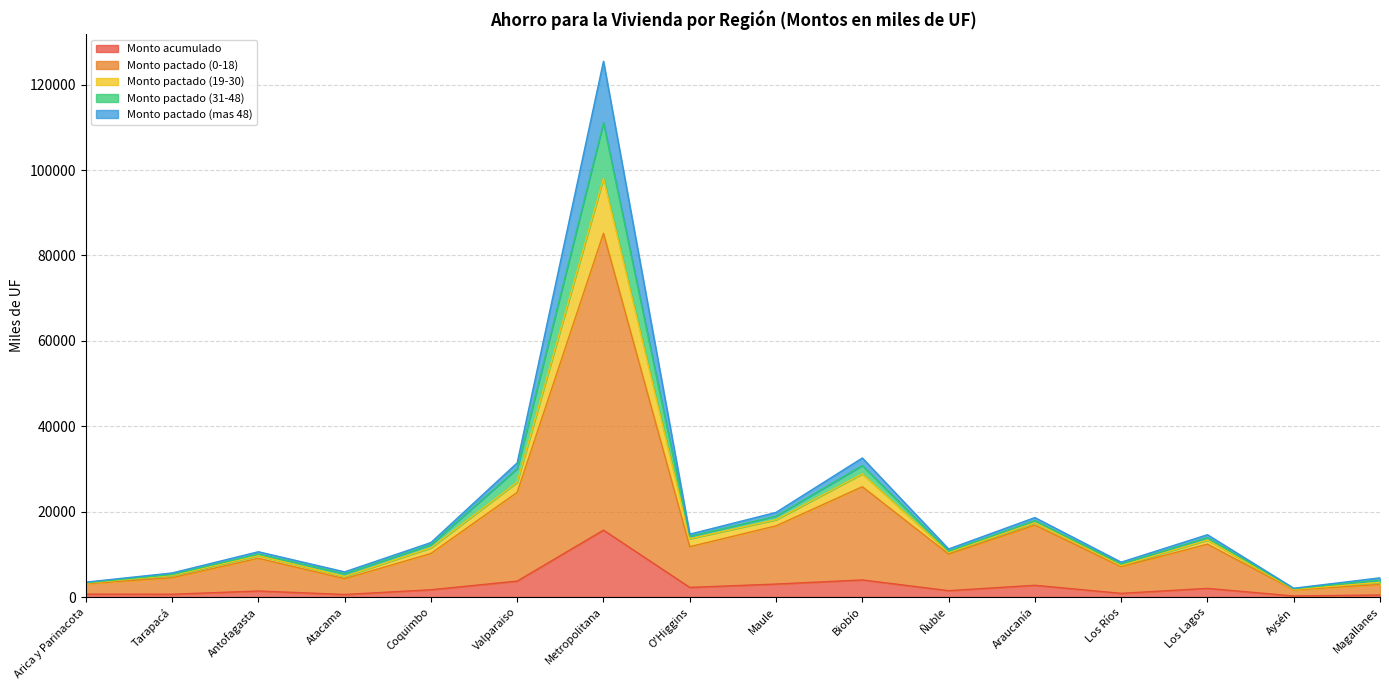

The value of Monto pactado (0-18) at Coquimbo is 10209.5. True or false?

True